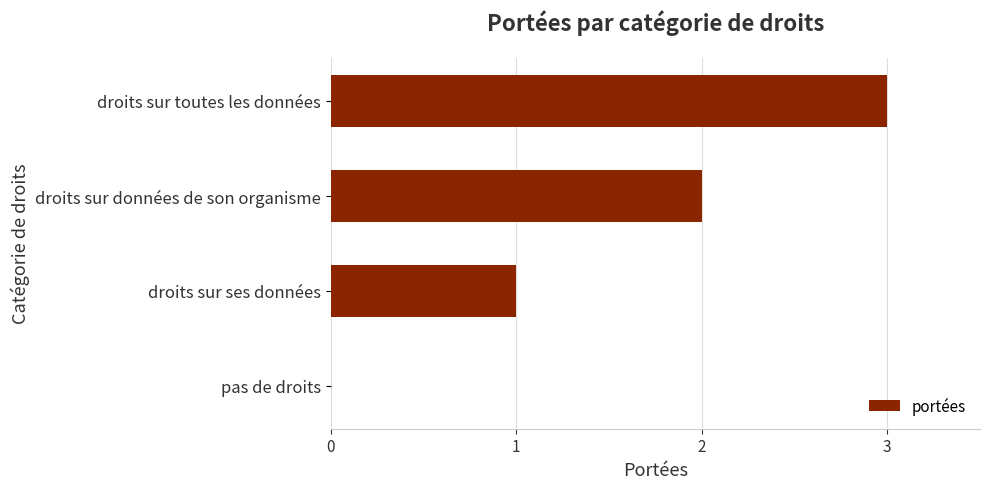

The chart shows a value of 3 at droits sur données de son organisme. True or false?

False